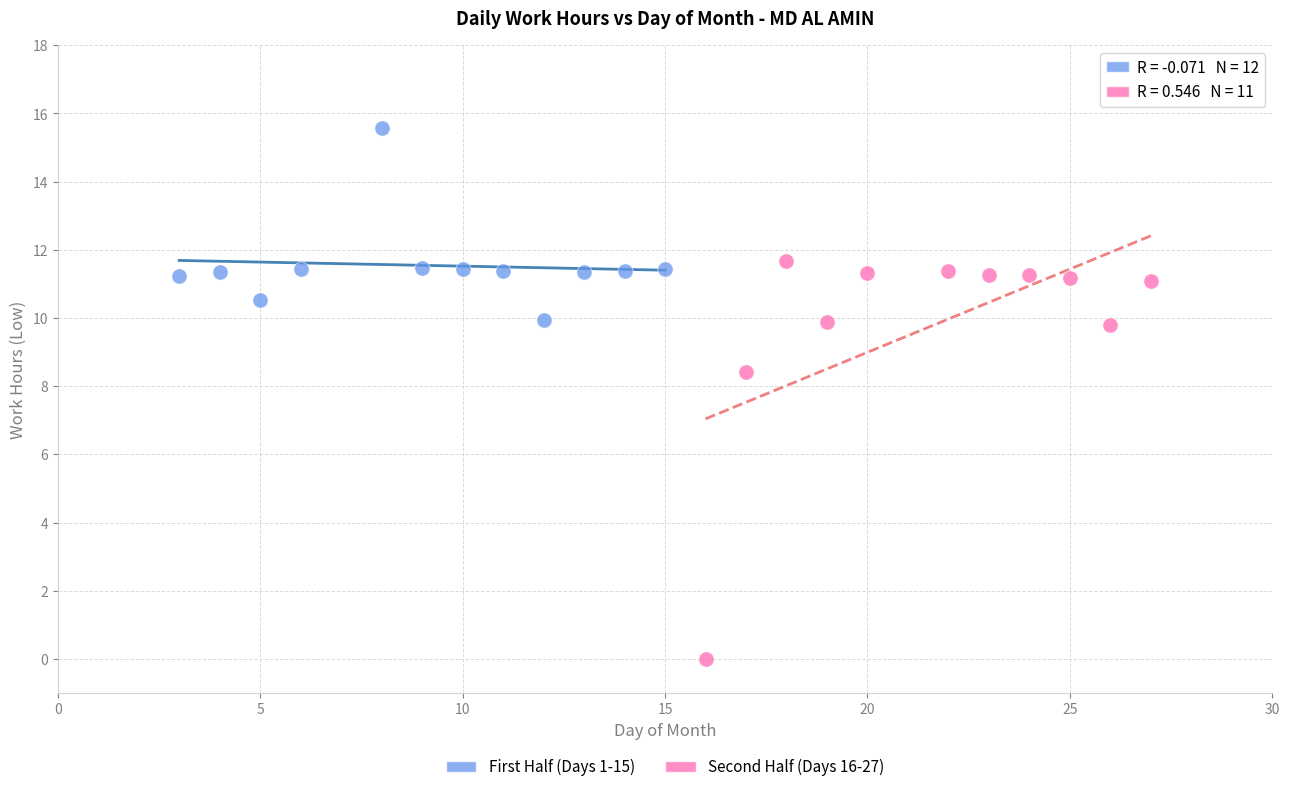

What are all the series names shown in the legend?

First Half (Days 1-15), Second Half (Days 16-27)